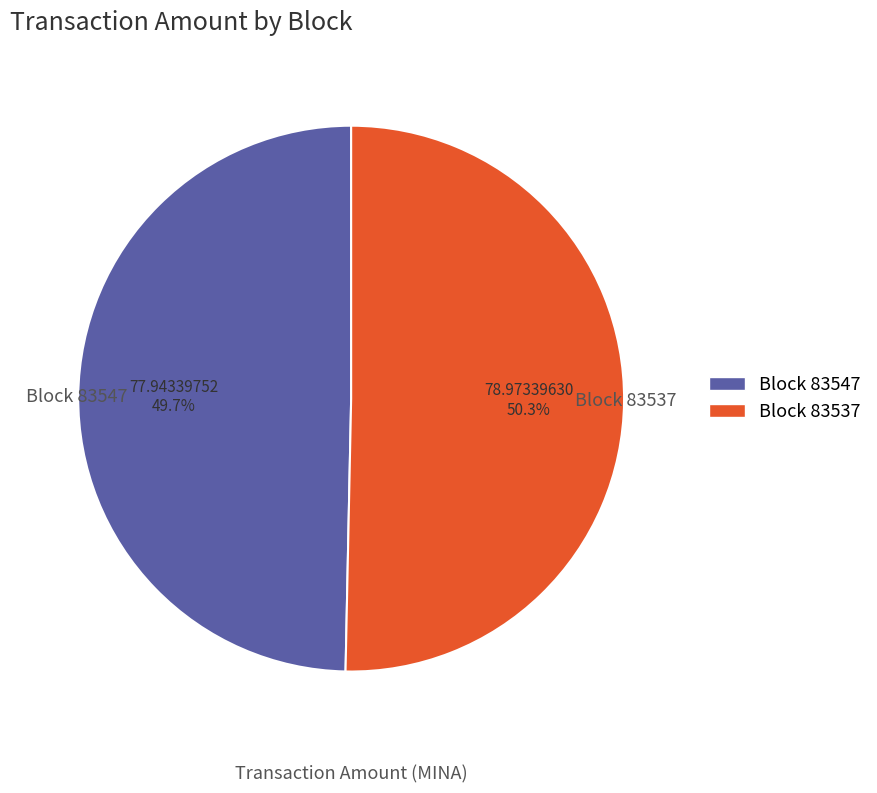

Is Block 83547 the majority of the pie?

No